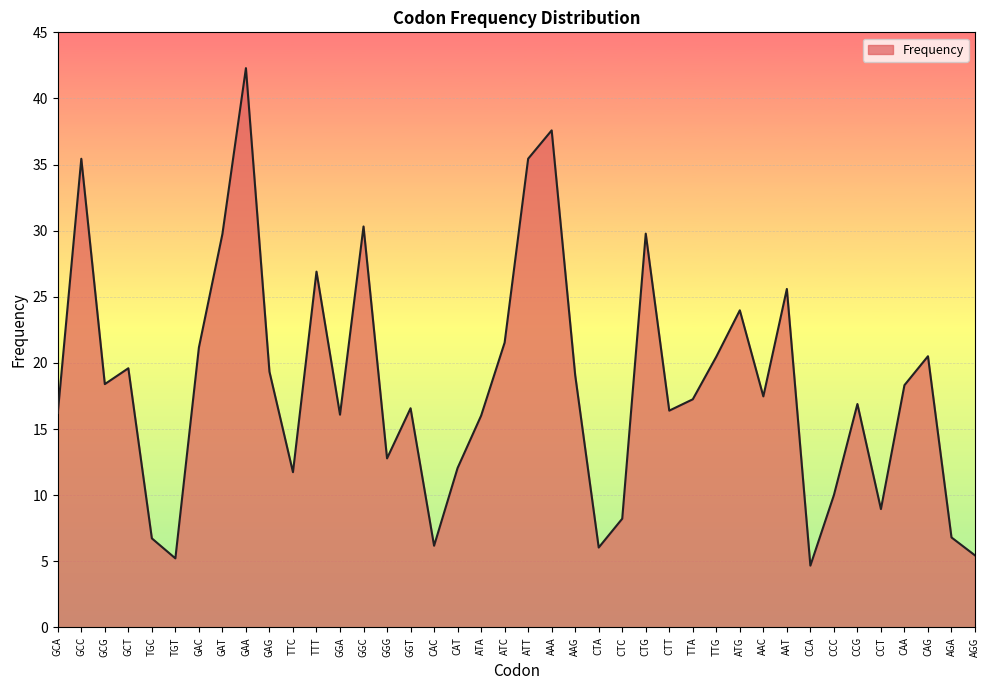

Which label corresponds to the largest value in the chart?

GAA